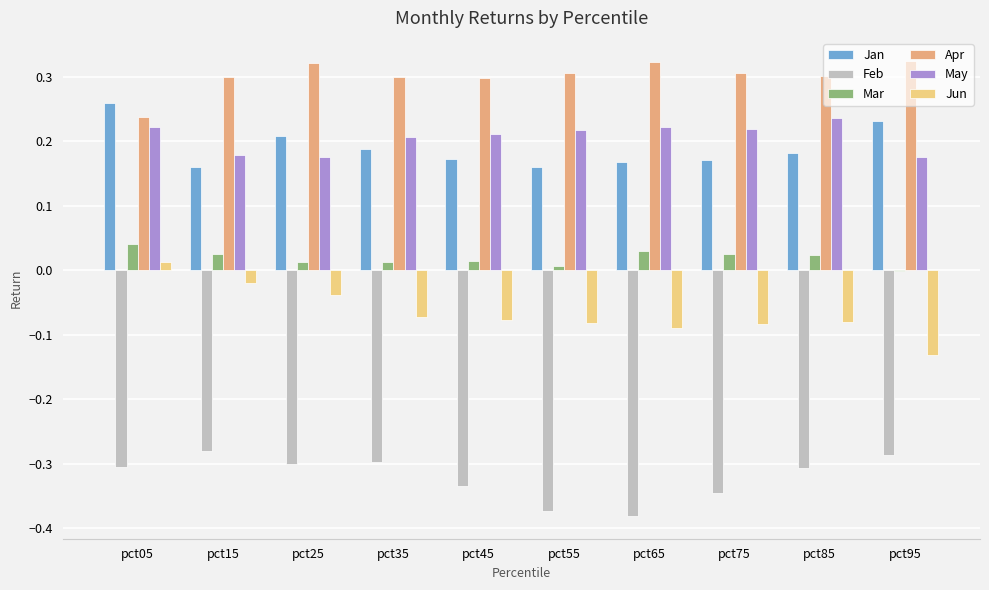

True or false: Mar has a value of 0.0 at pct45.

True